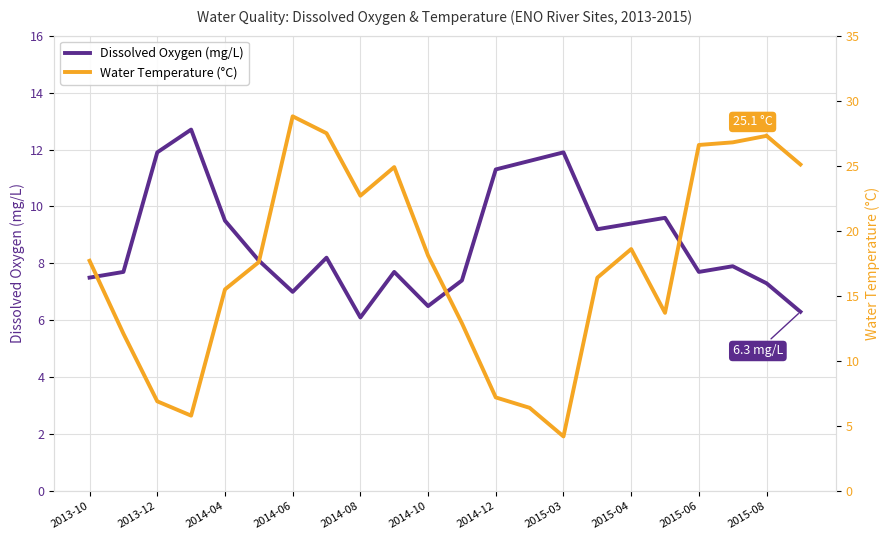

What is the difference between the maximum and minimum values in the Water Temperature (°C) series?

24.6